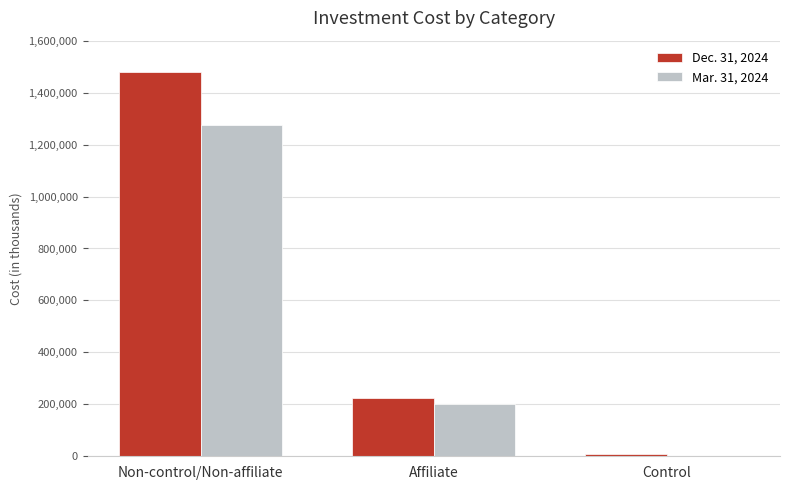

What is the spread (max minus min) of values at Non-control/Non-affiliate?

204361